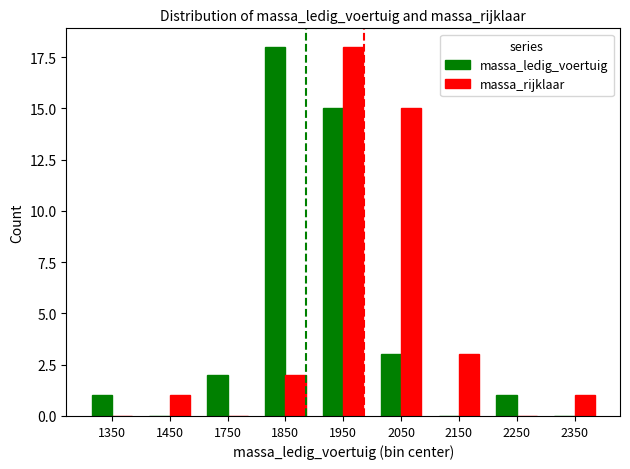

What is the spread (max minus min) of values at 1350?

1